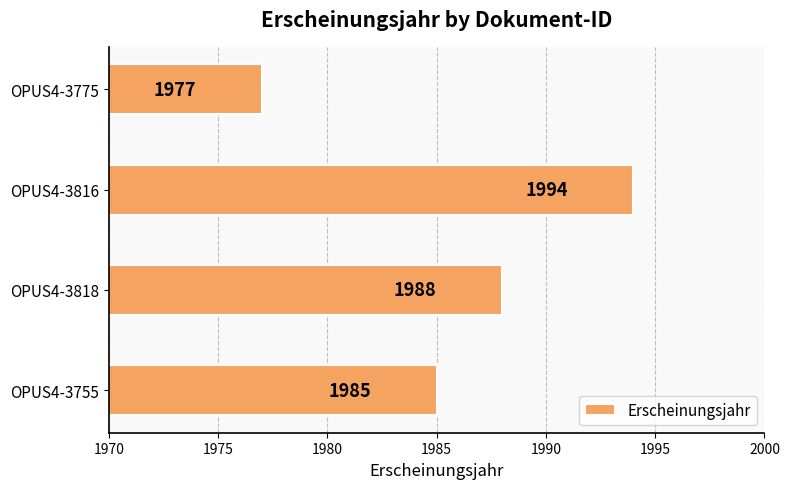

Are the bars grouped side by side (vs. stacked)?

No